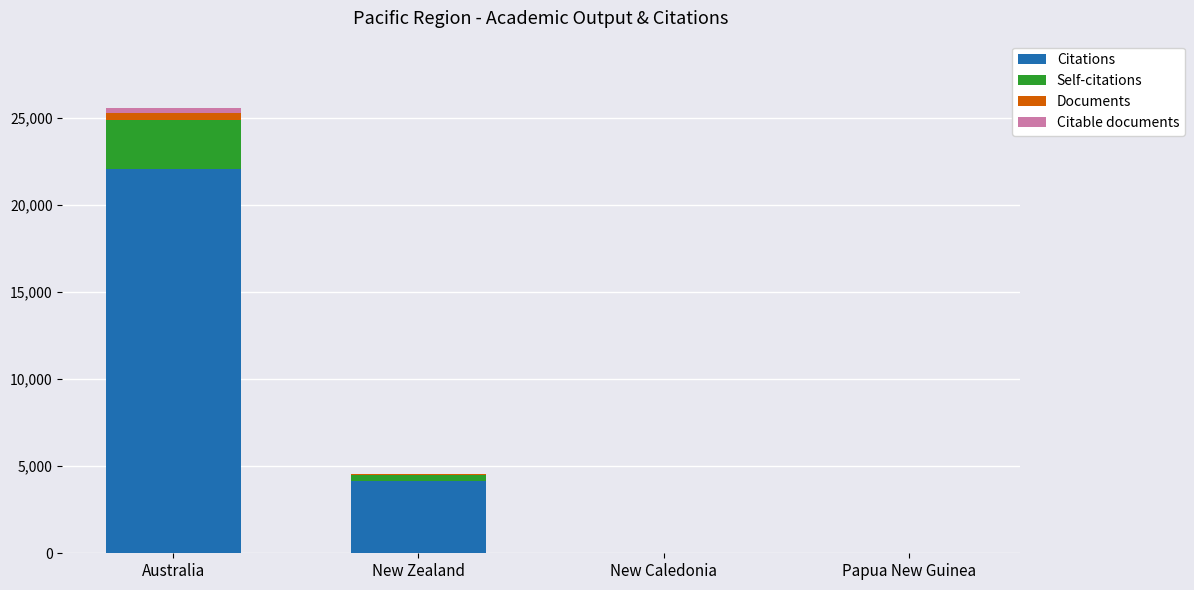

At which category is the sum across all series the highest?

Australia